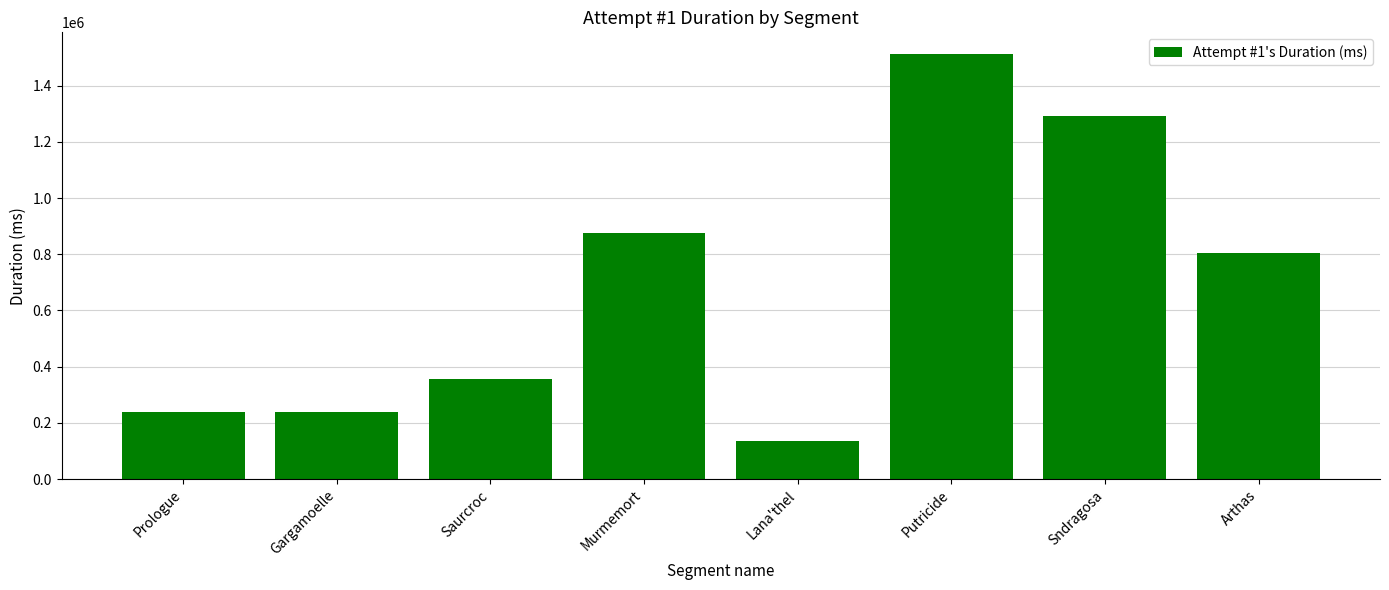

What is the difference between the values at Saurcroc and Lana'thel?

219303